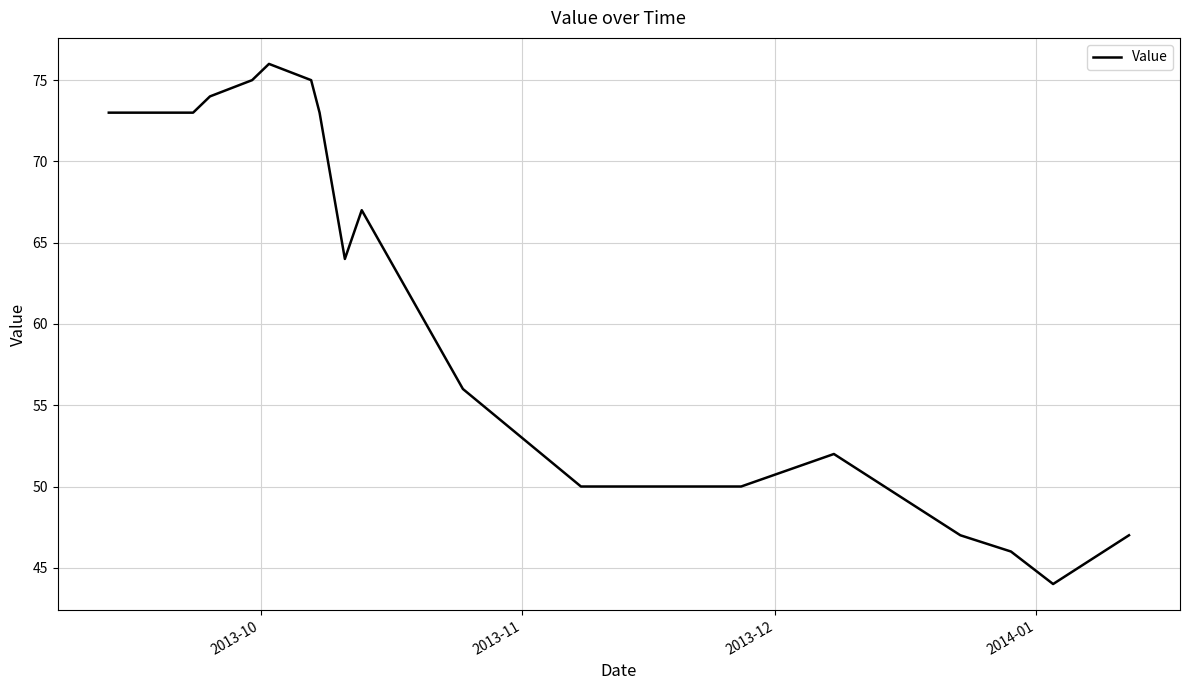

What is the difference between the maximum and minimum values?

32